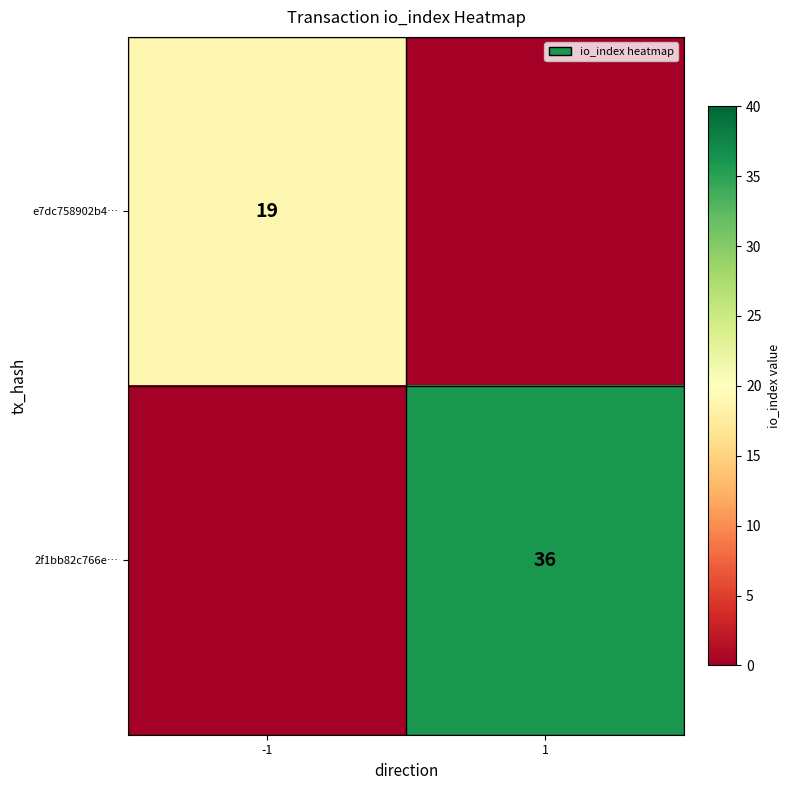

Is the value of 2f1bb82c766e… at 1 greater than the value of e7dc758902b4… at -1?

Yes